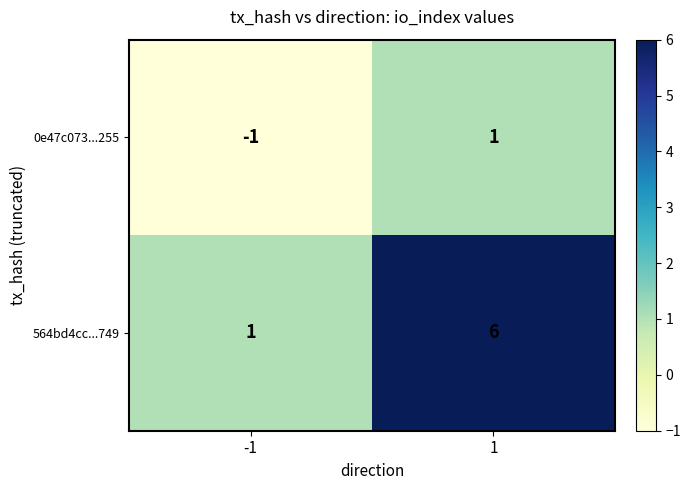

What is the difference between the highest and lowest values at -1?

2